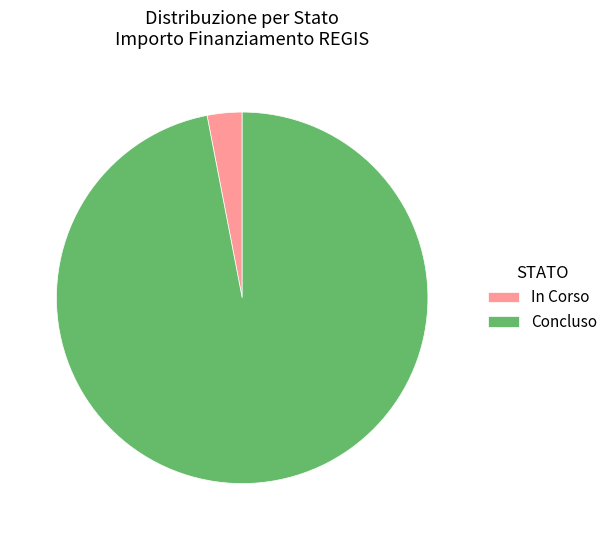

Is it true that In Corso is 99% of the pie?

False